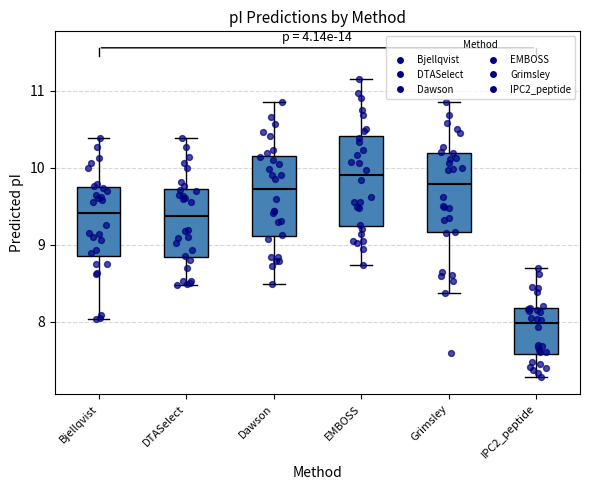

Which box is the tallest, from its lower edge to its upper edge?

EMBOSS